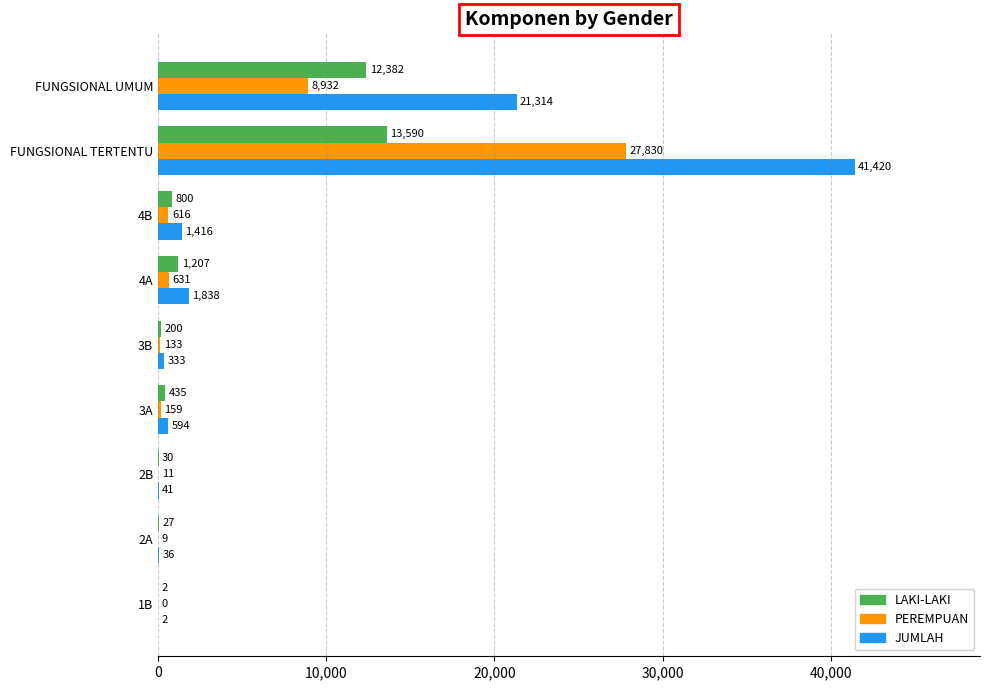

Is it true that PEREMPUAN equals 133 at 3B?

True